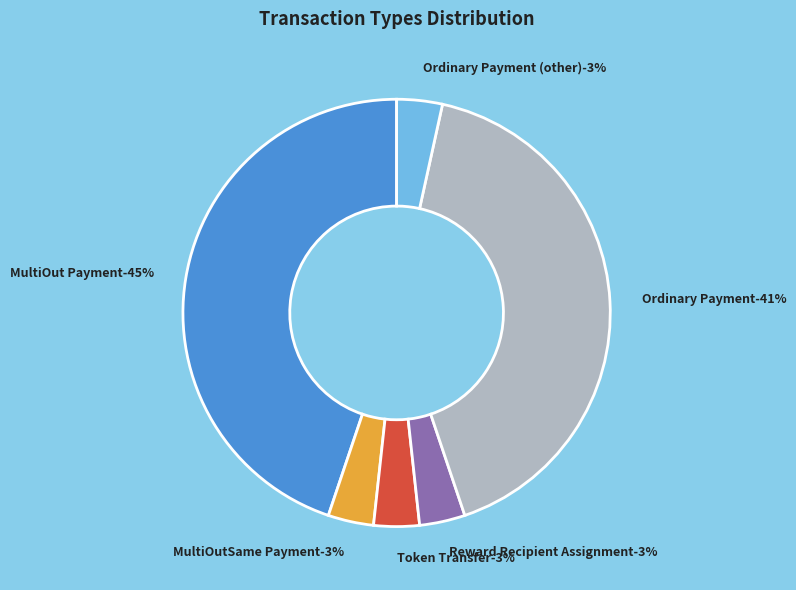

Between MultiOut Payment and Reward Recipient Assignment, which is larger?

MultiOut Payment